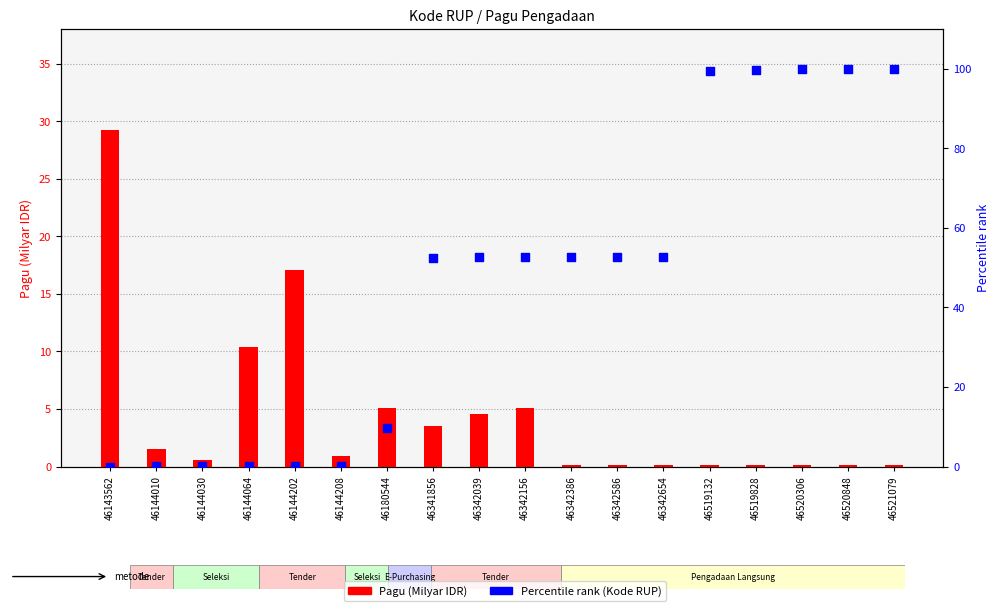

Which series contains the highest Y value?

Percentile rank (Kode RUP)